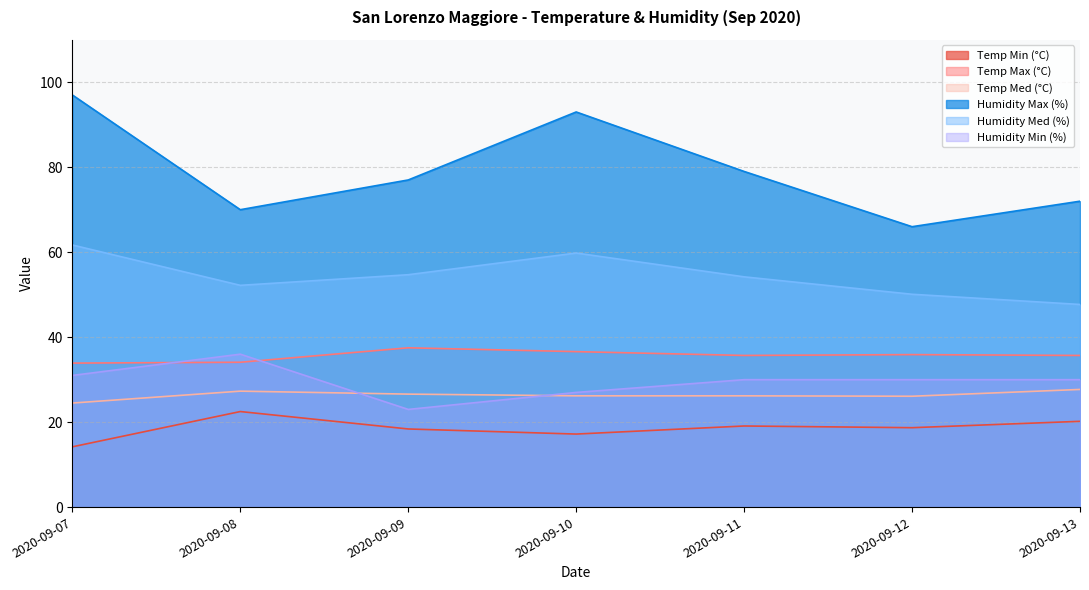

True or false: Humidity Med (%) and Temp Med (°C) cross at least once.

False